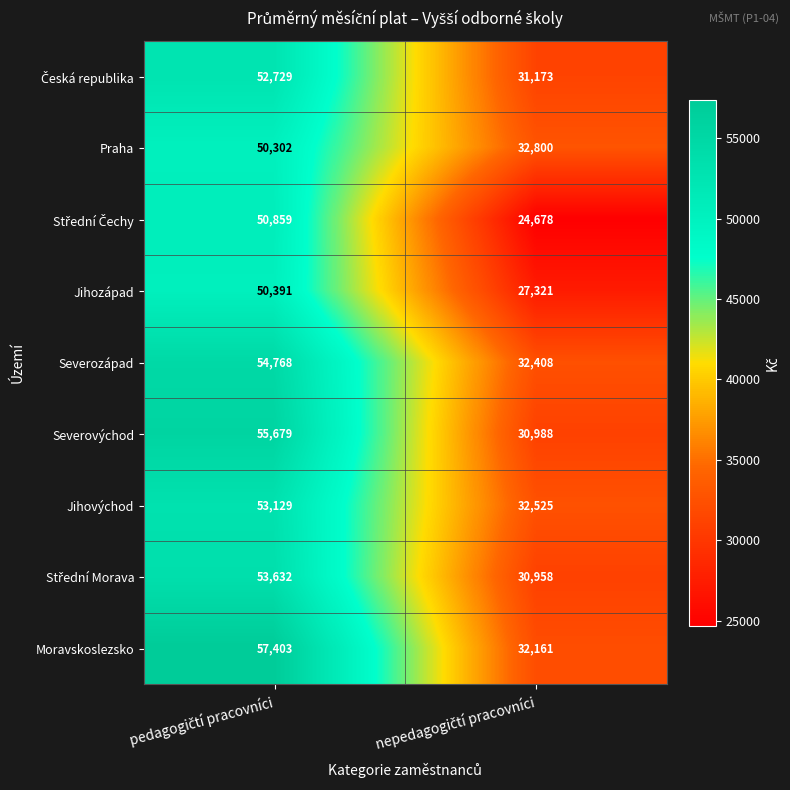

What is the difference between the maximum and minimum values in the Praha series?

17502